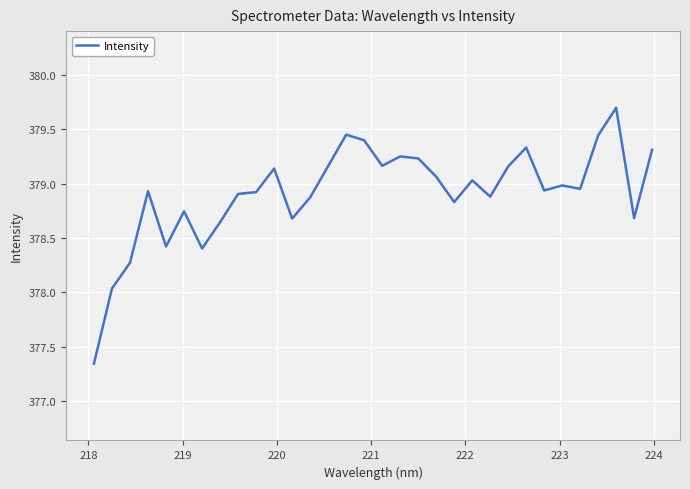

What is the maximum value shown in the chart?

379.7